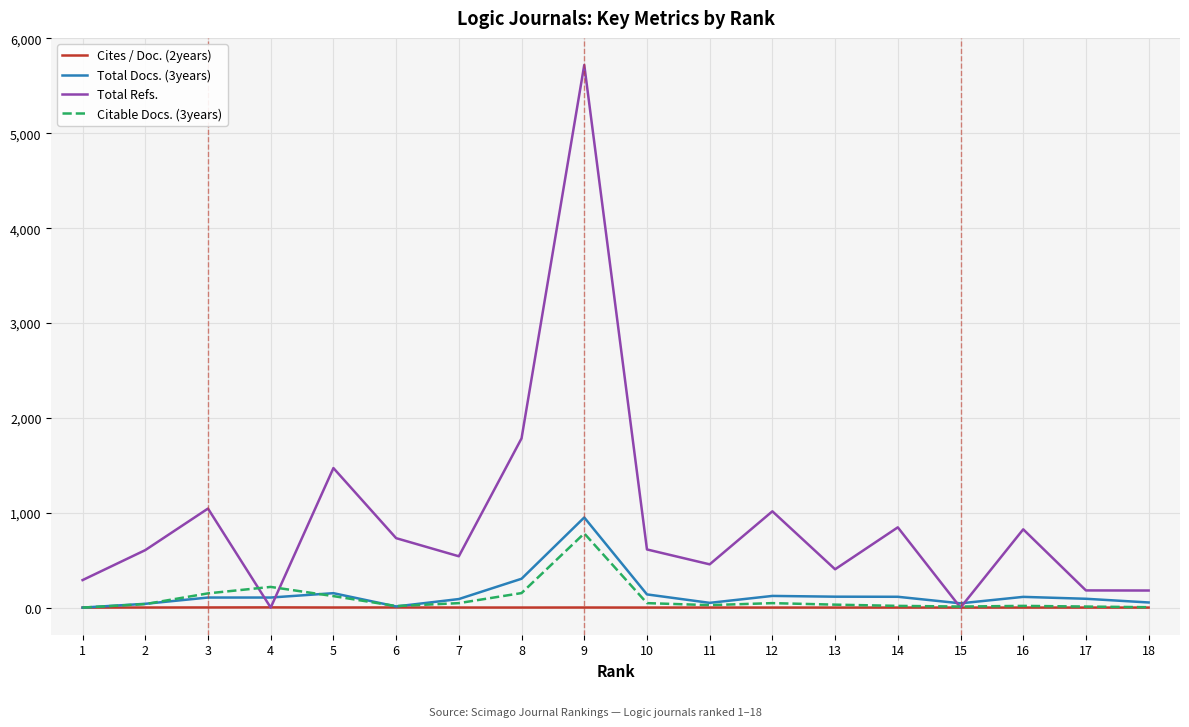

The value of Total Refs. at 16 is 226.1. True or false?

False